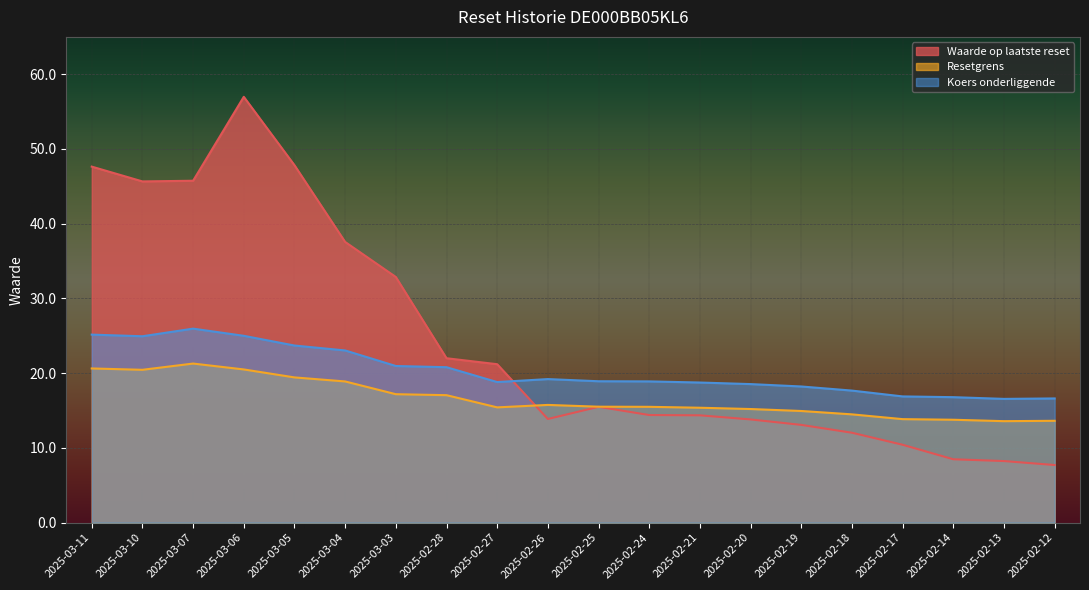

Which category has the lowest value in the Waarde op laatste reset series?

2025-02-12